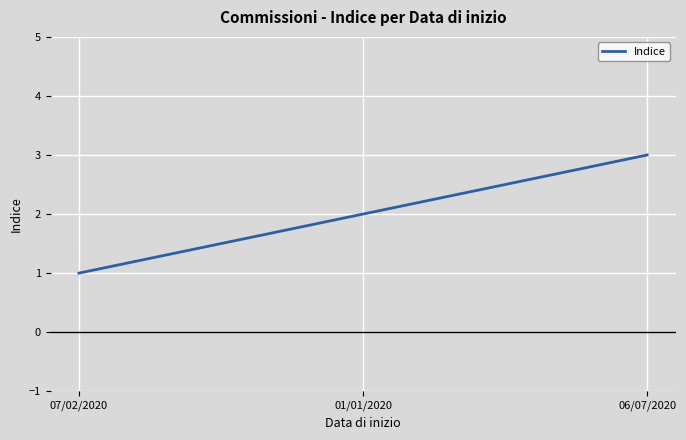

Is it true that the value at 06/07/2020 is 1?

False